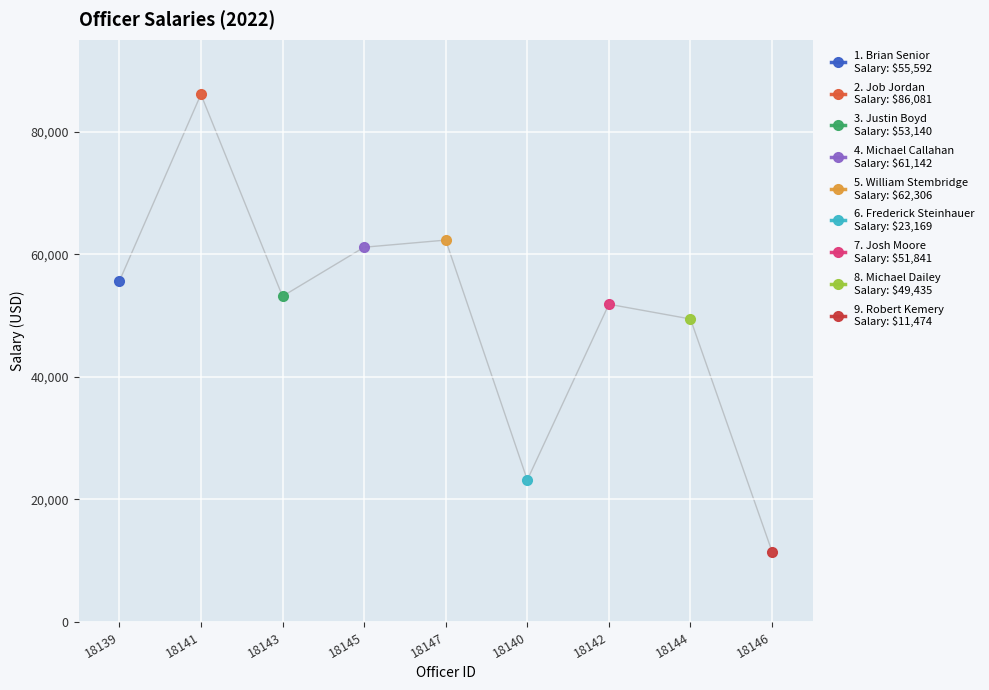

The chart shows a value of 82064.9 at 18147. True or false?

False